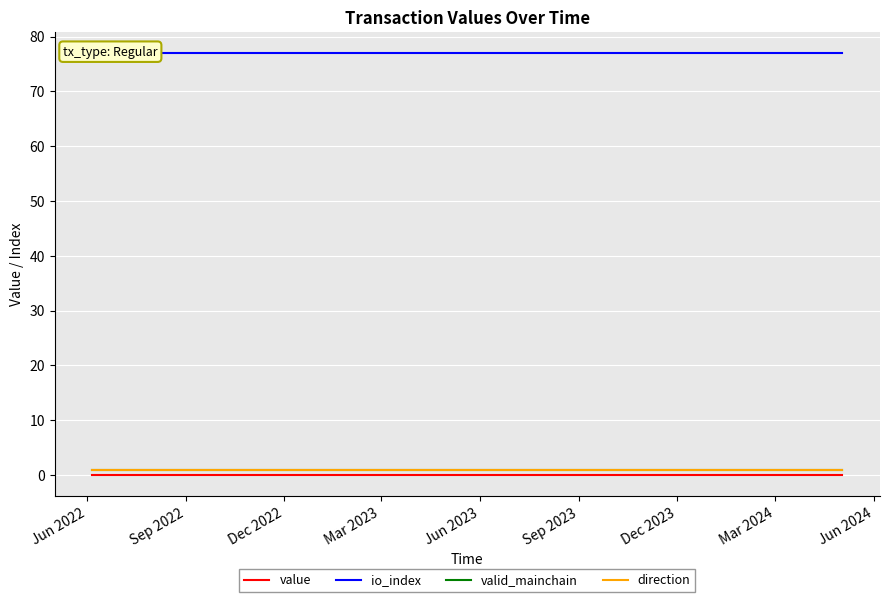

What is the average value of the valid_mainchain series?

1.0